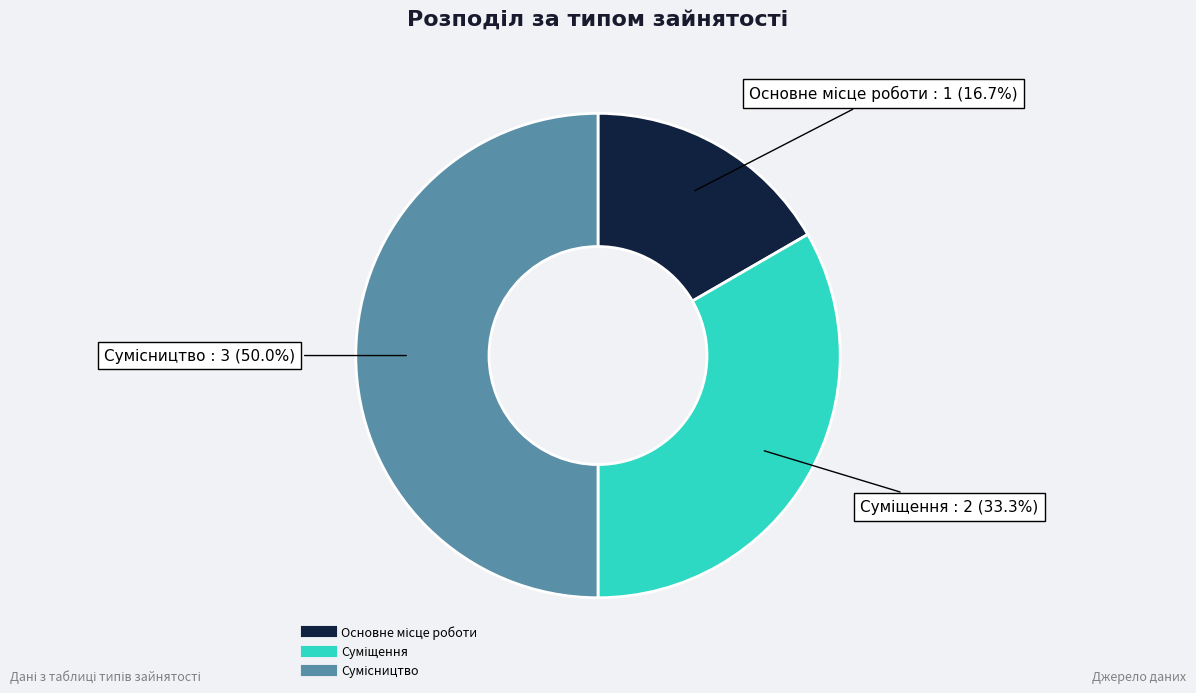

Is there a majority slice in this chart?

No